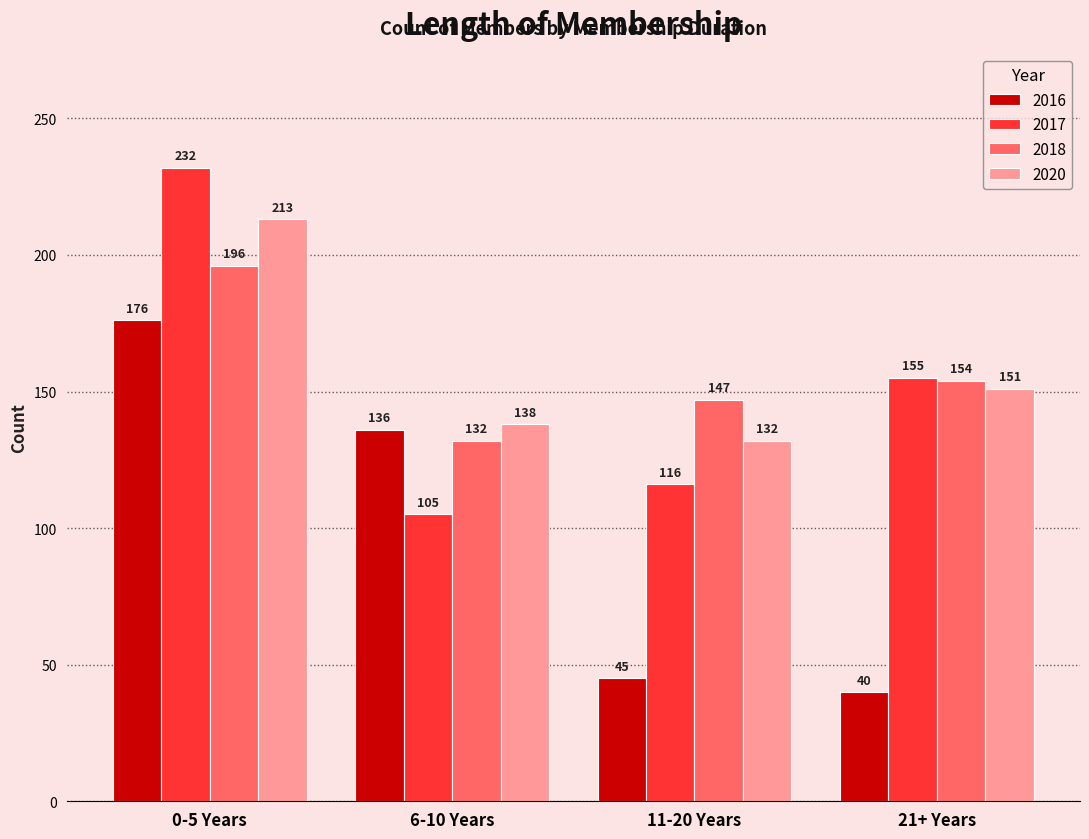

Where is 2020 nearest to the value 172?

21+ Years